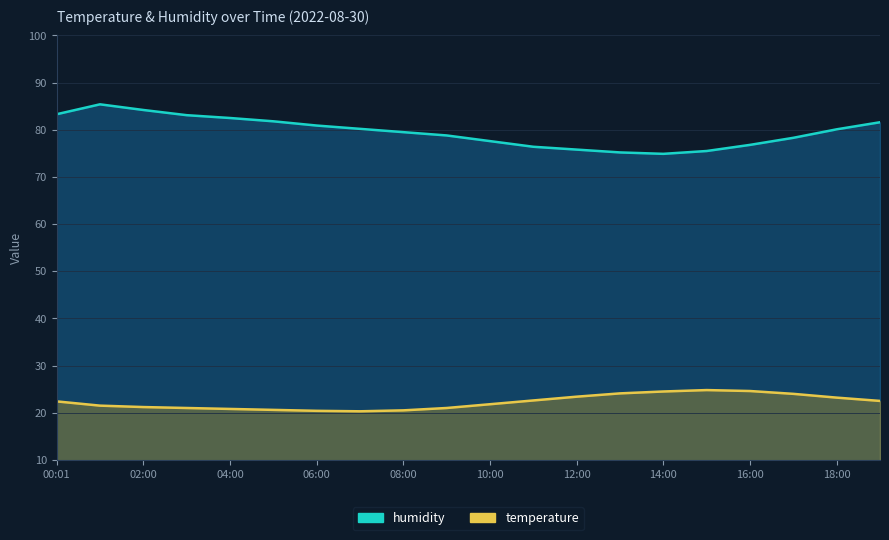

Which has a higher value, 02:00 or 05:00?

02:00